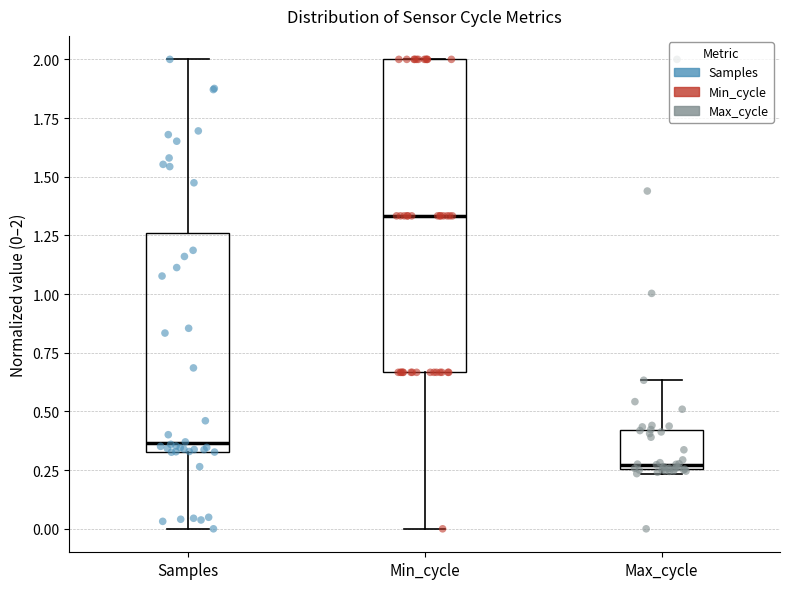

Reading left to right, transcribe this box plot: for each box, give where its median line is, the range the box spans, and where its two whiskers end, as read against the y-axis. The values are not printed on the chart, so give them approximately, as read against the axis.

Samples: median 0.35 (just above the box's lower edge), box 0.35 to 1.25, whiskers 0.00 to 2.00
Min_cycle: median 1.35, box 0.65 to 2.00, whiskers 0.00 to 2.00
Max_cycle: median 0.25 (just above the box's lower edge), box 0.25 to 0.40, whiskers 0.25 (just below the box's lower edge) to 0.65